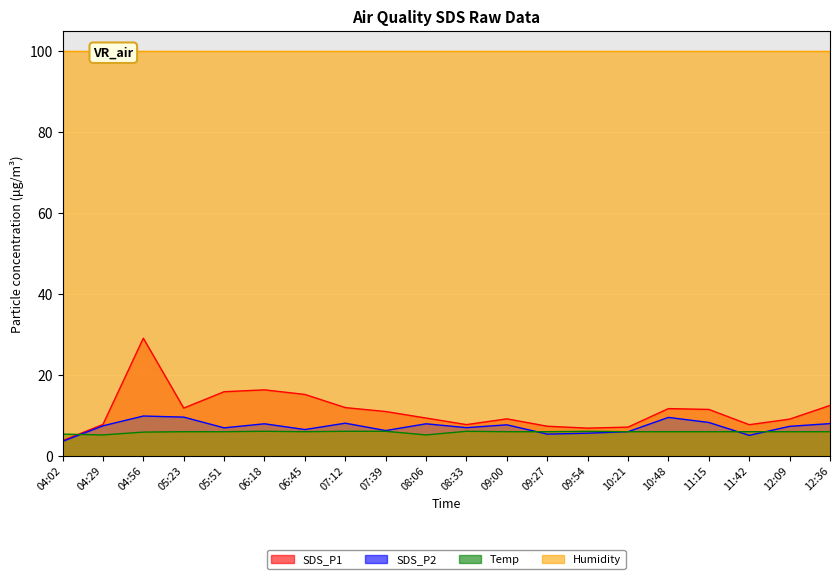

What is the difference between the SDS_P1 values at 07:12 and 12:09?

2.8